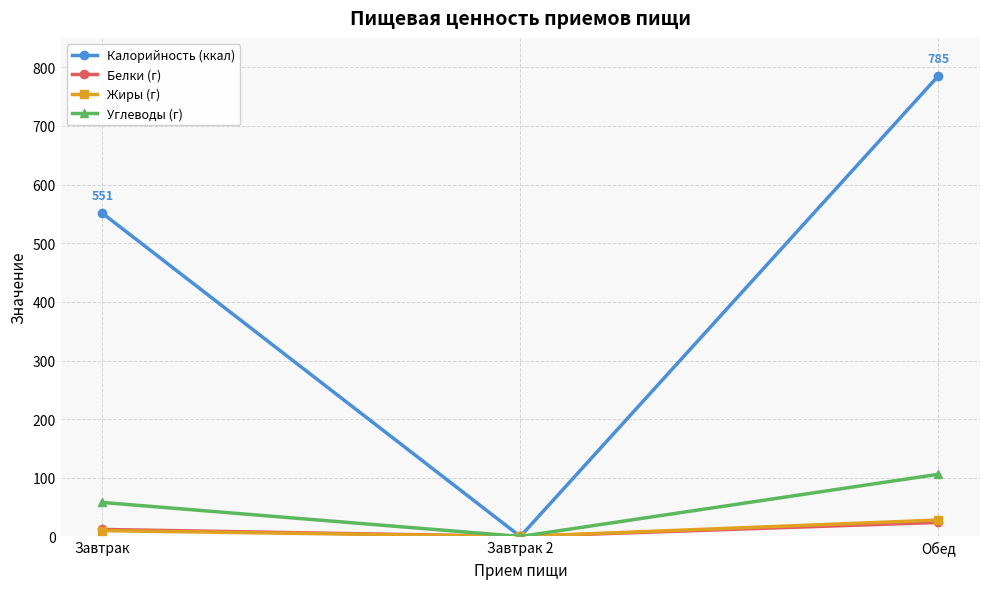

What is the average value of the Углеводы (г) series?

55